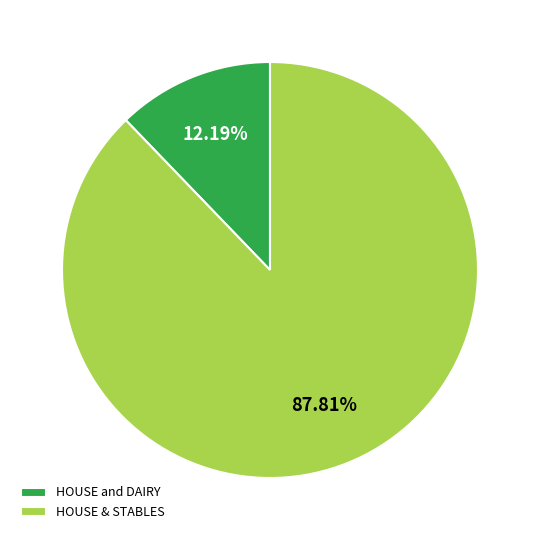

Count the number of slices in the pie.

2